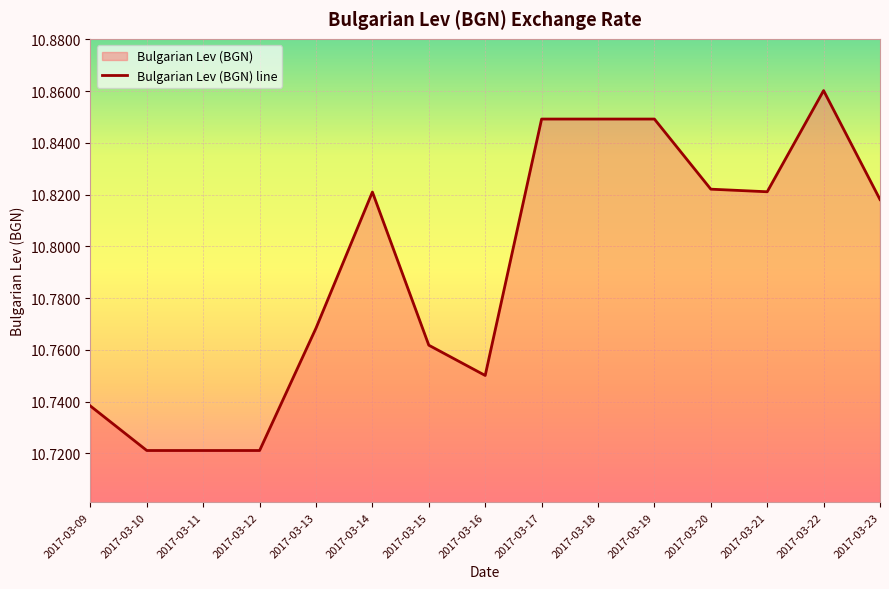

How many lines are shown in the chart?

1